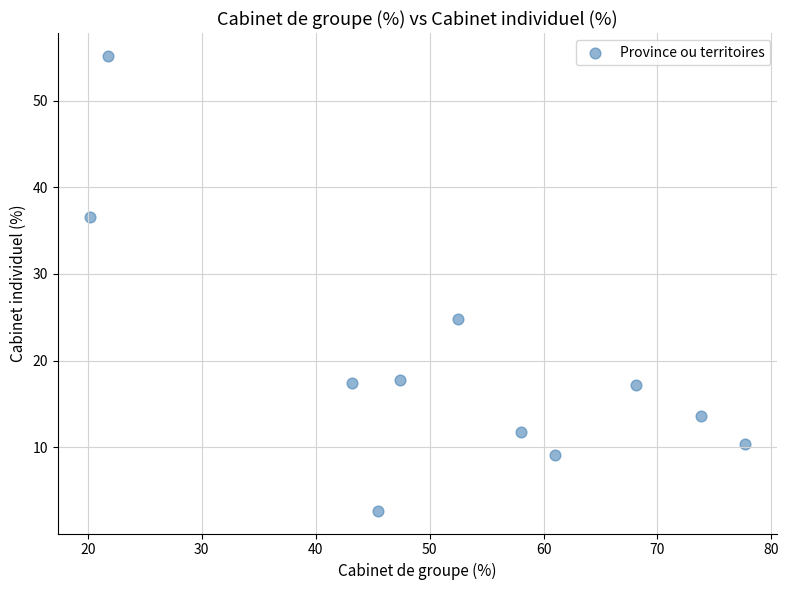

What is the range of X values (max minus min)?

57.4